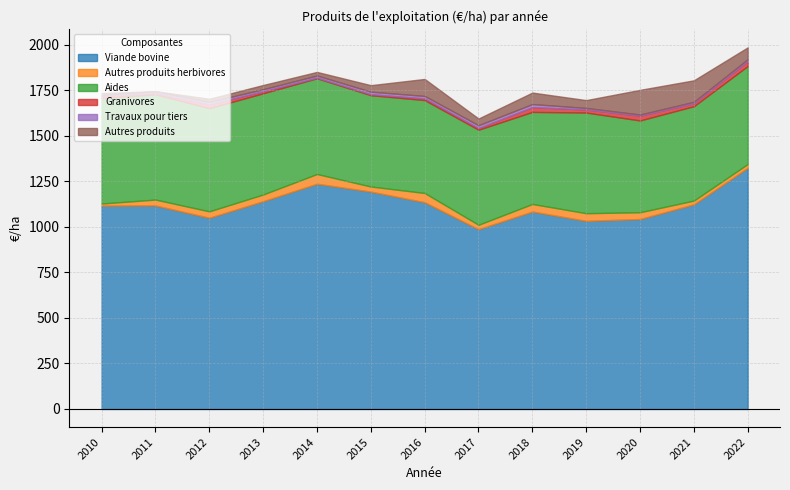

At which label does Viande bovine first exceed 1117?

2010